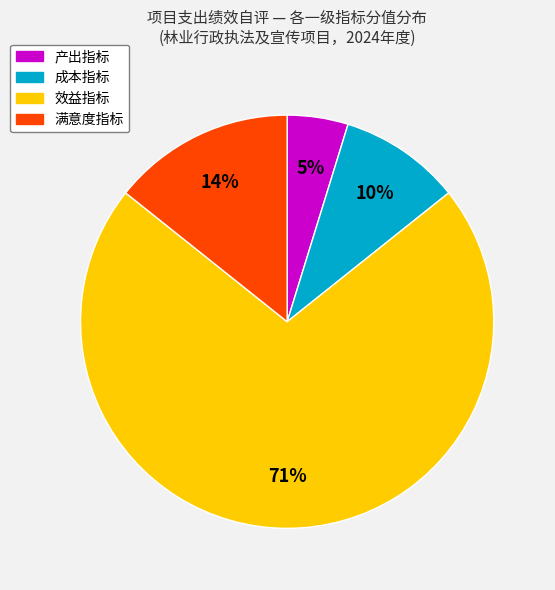

To the nearest percent, what is the combined percentage of 产出指标 and 满意度指标?

19%